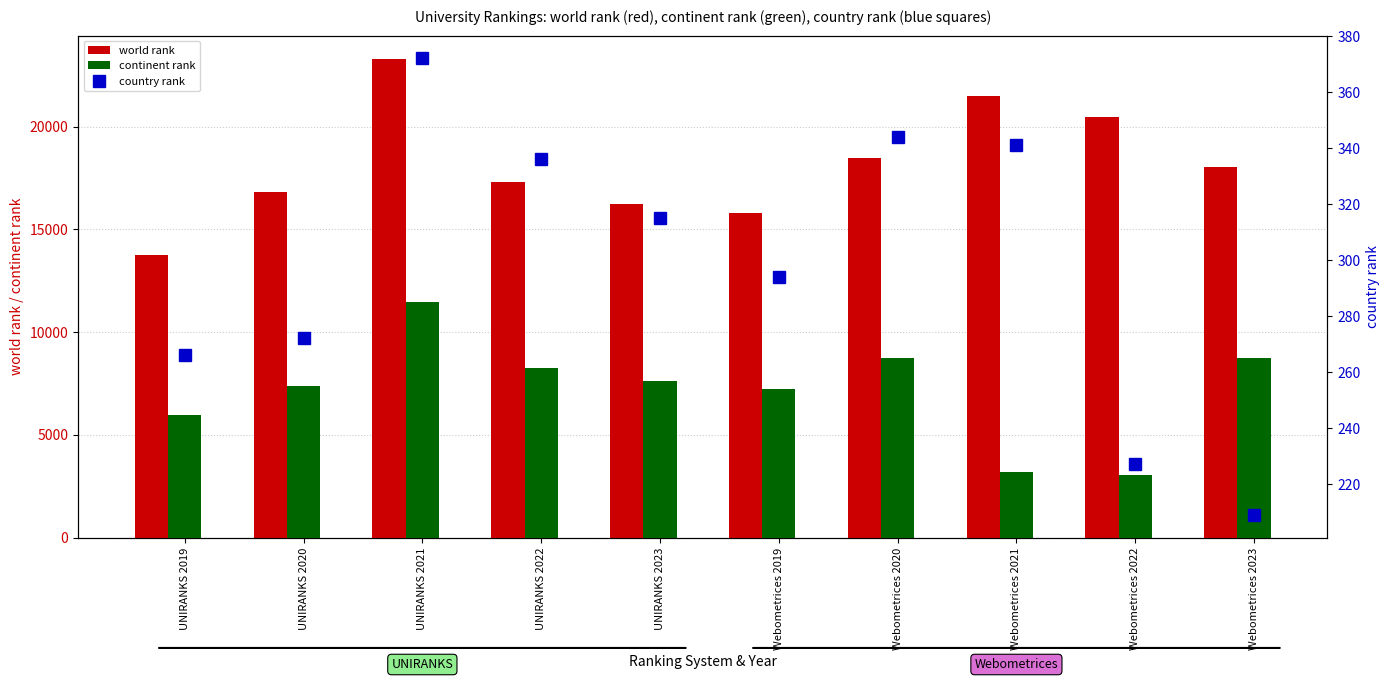

List the labels in order of country rank value, smallest first.

Webometrices 2023, Webometrices 2022, UNIRANKS 2019, UNIRANKS 2020, Webometrices 2019, UNIRANKS 2023, UNIRANKS 2022, Webometrices 2021, Webometrices 2020, UNIRANKS 2021